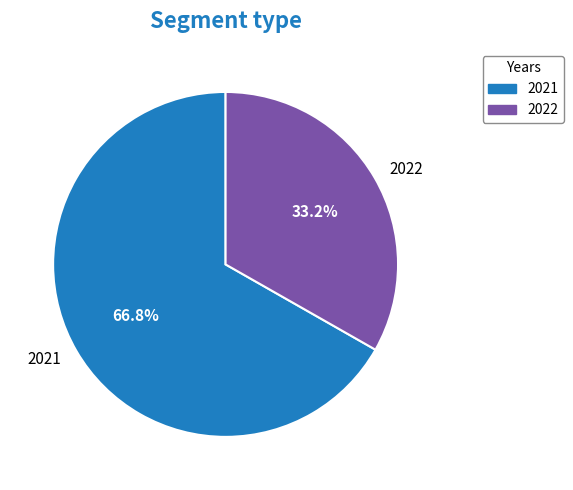

Rank the categories by value from highest to lowest.

2021, 2022